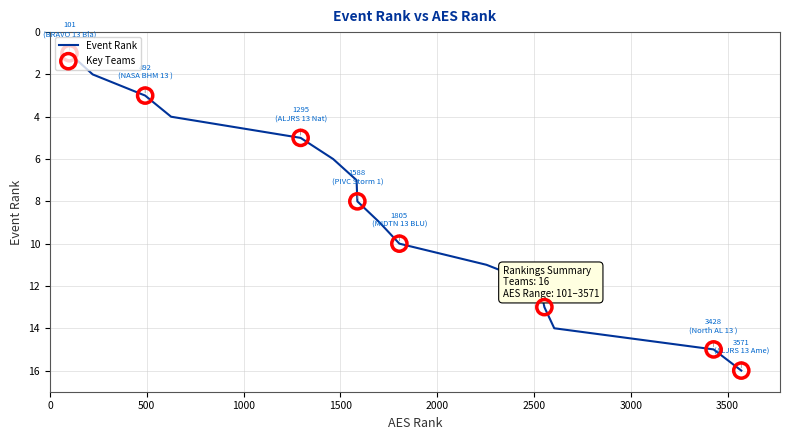

What is the difference between the maximum and minimum values?

15